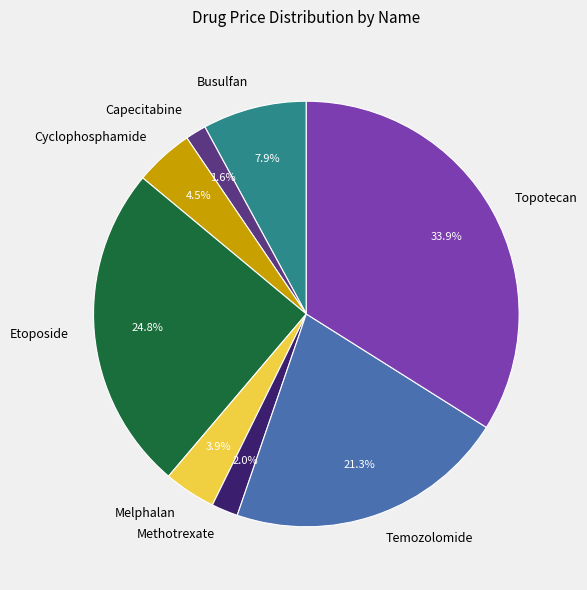

Which category has the biggest portion of the pie?

Topotecan